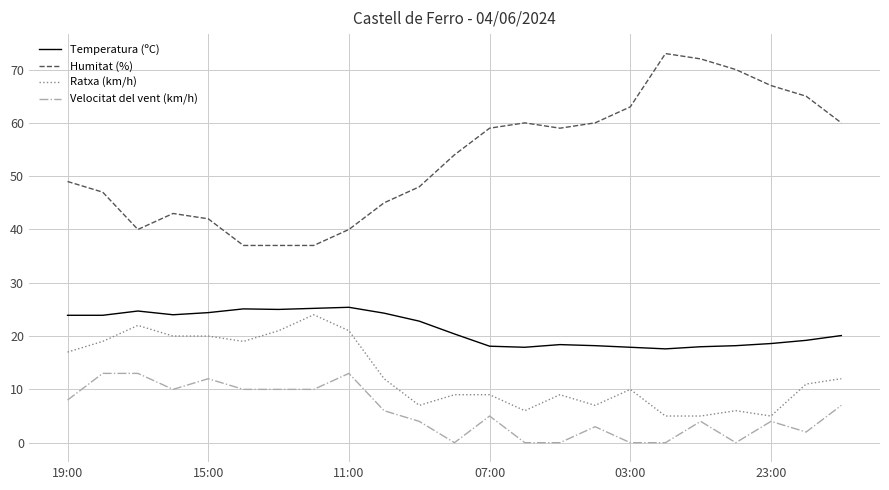

Which series has the largest range (max minus min)?

Humitat (%)